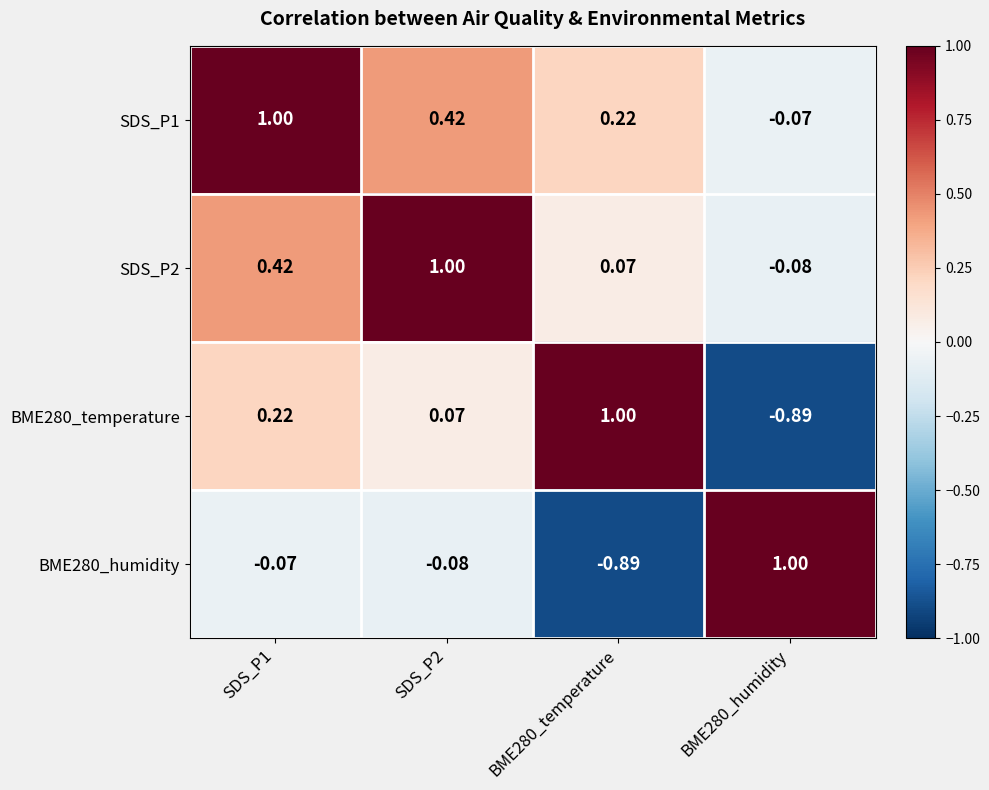

Is the value of BME280_humidity at BME280_humidity greater than the value of BME280_temperature at SDS_P2?

Yes